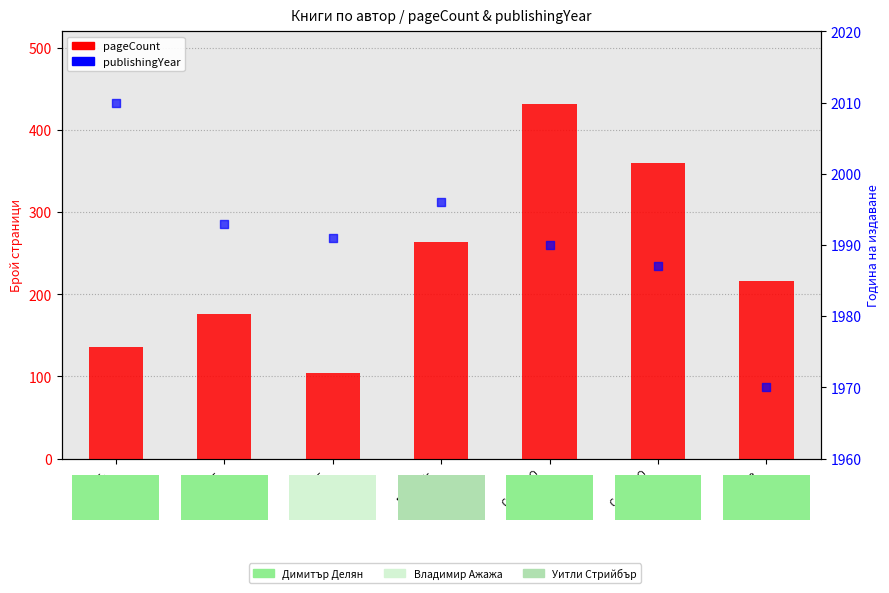

What is the total value across all series at Бълг.
аном.?

2146